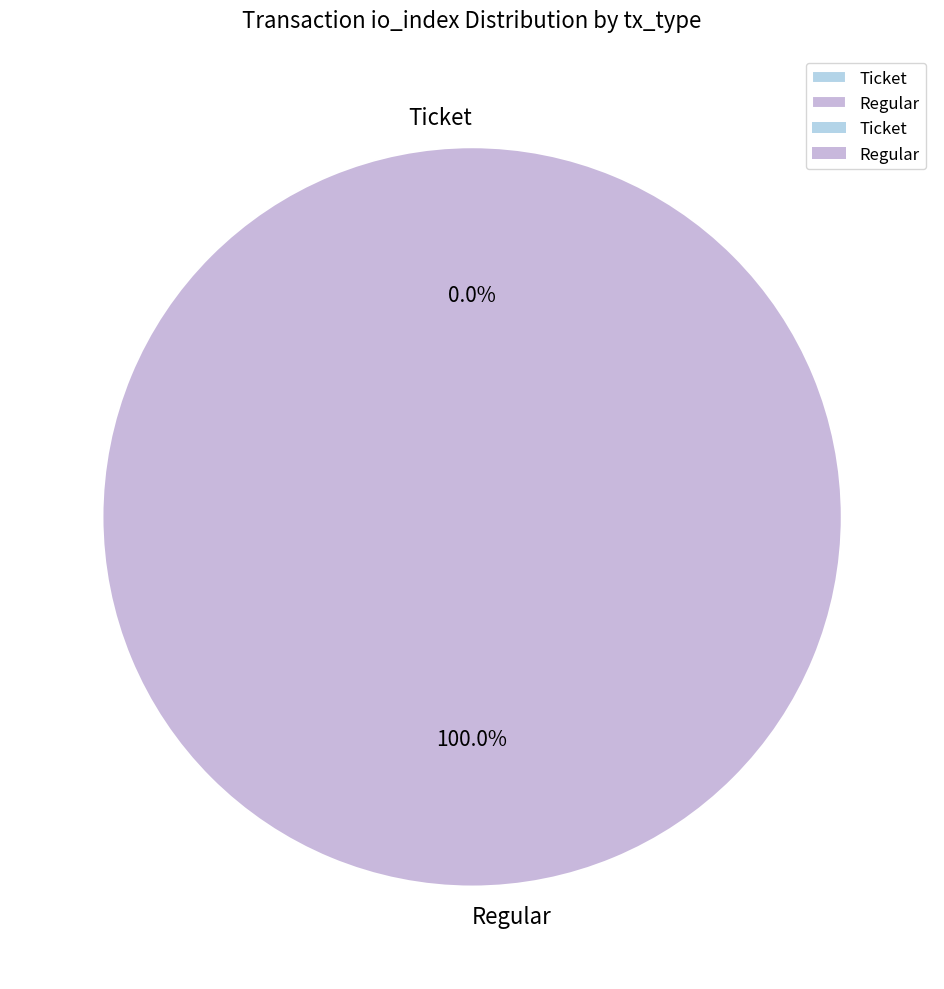

Rank the categories by value from highest to lowest.

Regular, Ticket